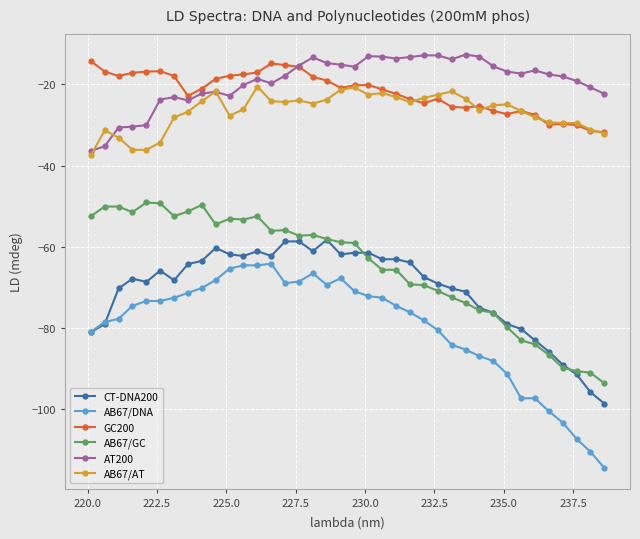

True or false: CT-DNA200 and GC200 intersect in this chart.

False